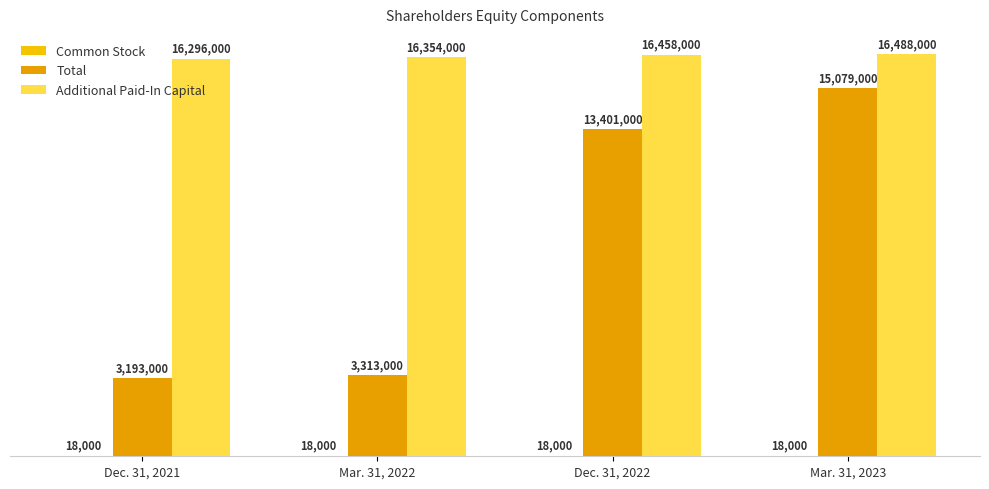

Does the chart contain stacked bars?

No